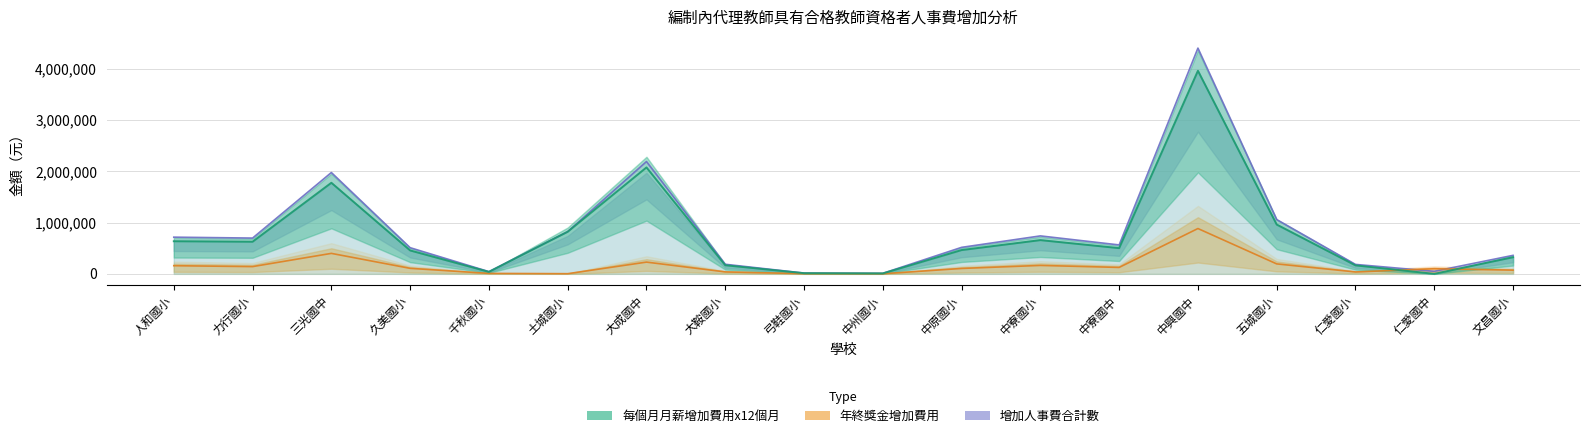

How many times do 年終獎金增加費用 and 增加人事費合計數 cross each other?

2